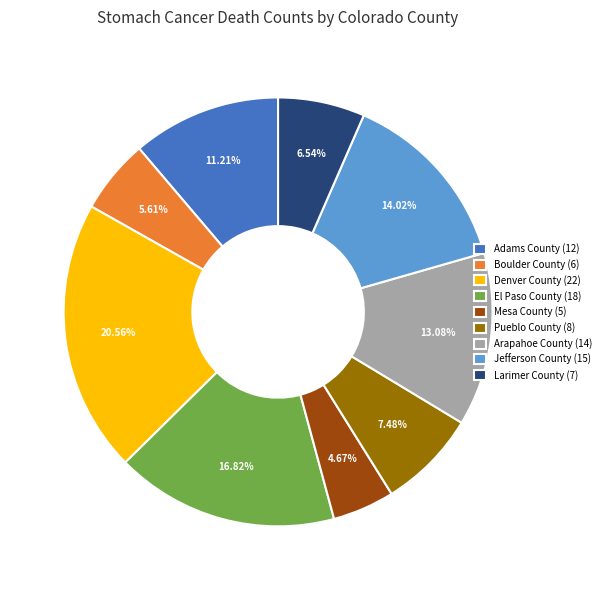

The Boulder County slice represents 1% of the pie. True or false?

False